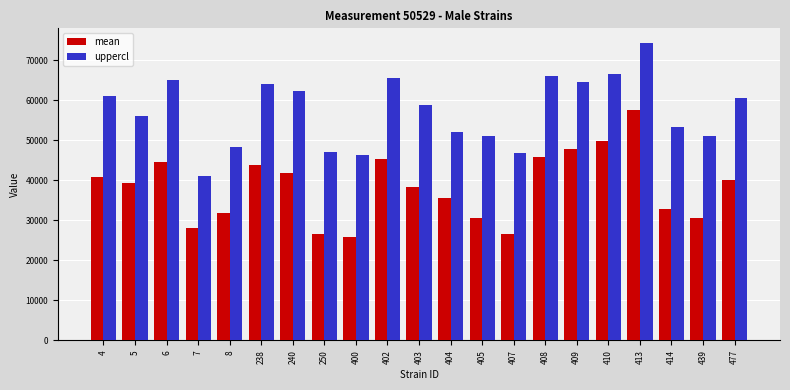

What is the total value across all series at 400?

72240.3